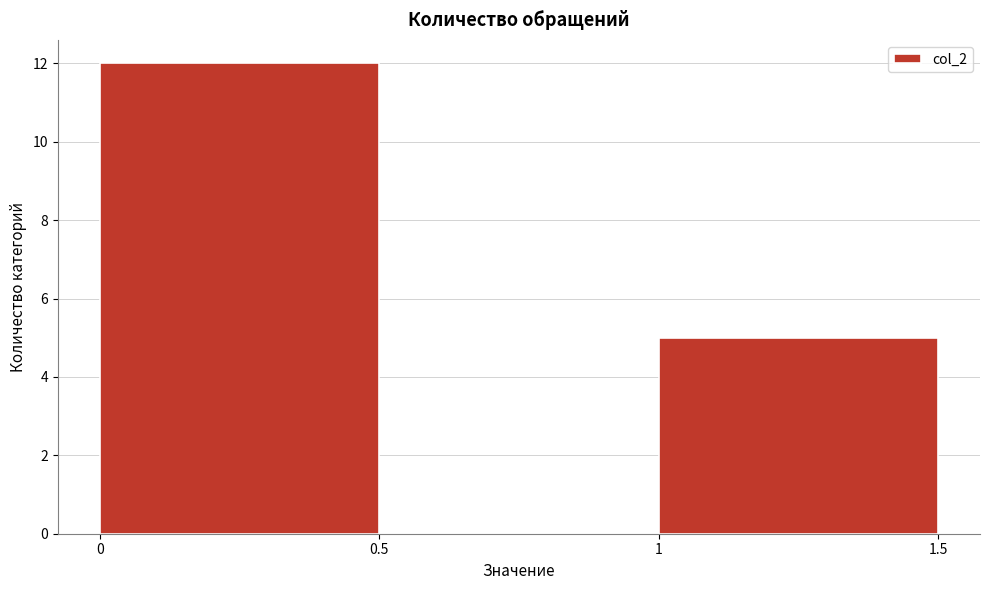

What is the height of the bar covering 0 to 0.5 on the x-axis? The values are not printed on the chart, so give them approximately, as read against the axis.

12